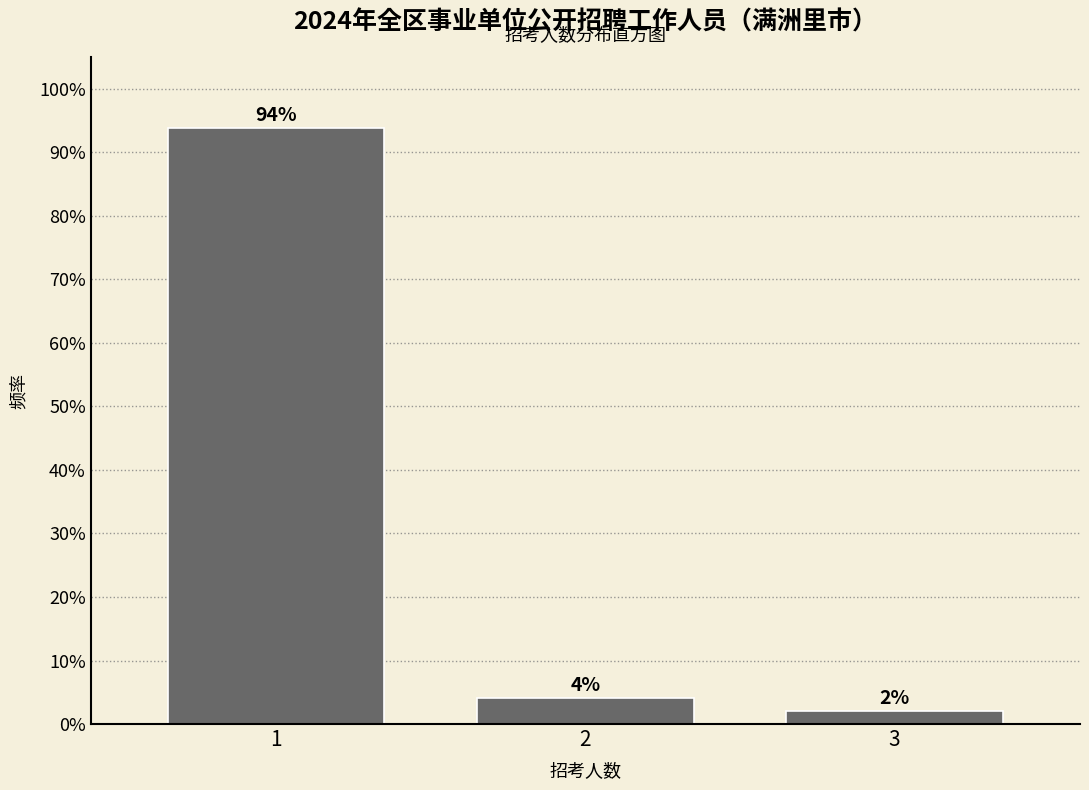

What is the maximum value shown in the chart?

93.9